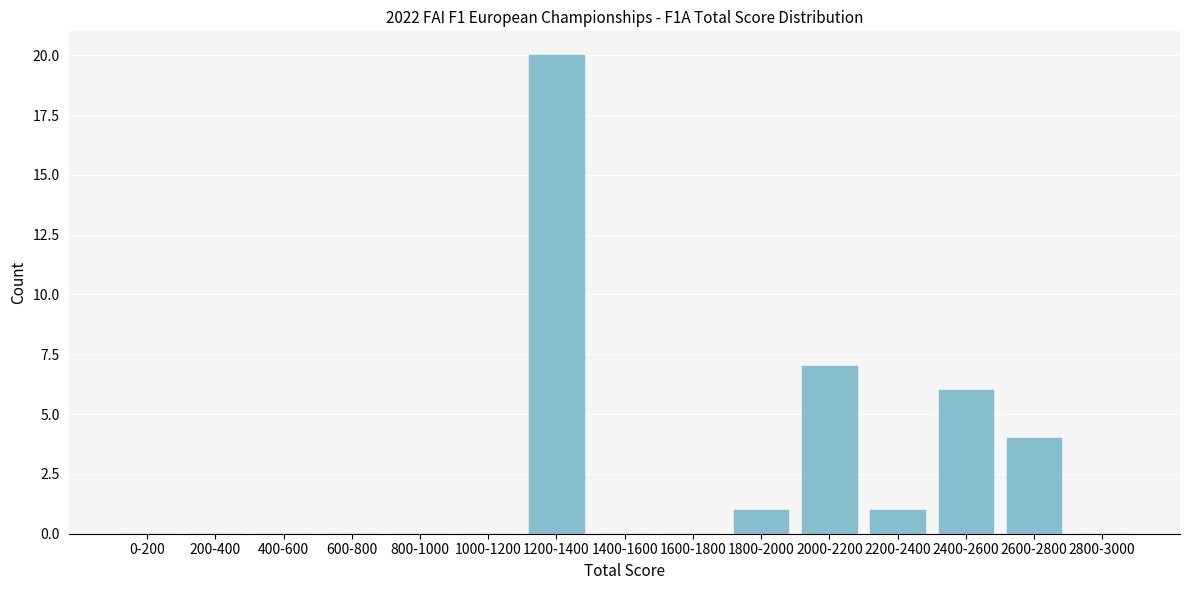

Reading left to right, extract all data points from this chart.

0-200=0	200-400=0	400-600=0	600-800=0	800-1000=0	1000-1200=0	1200-1400=20	1400-1600=0	1600-1800=0	1800-2000=1	2000-2200=7	2200-2400=1	2400-2600=6	2600-2800=4	2800-3000=0